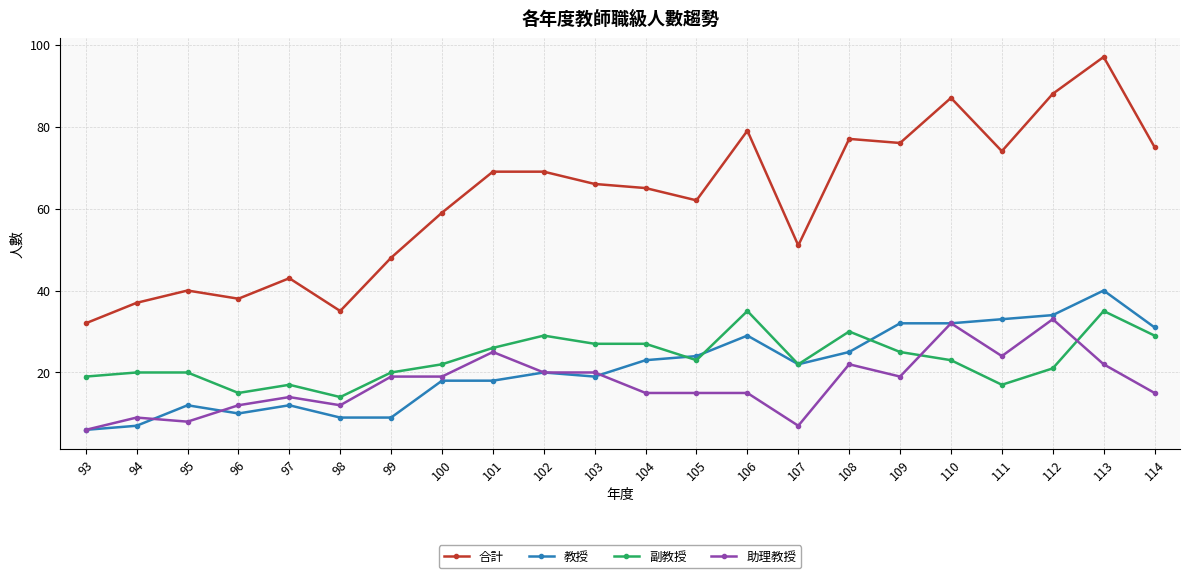

Between 97 and 104, which series saw the biggest shift?

合計